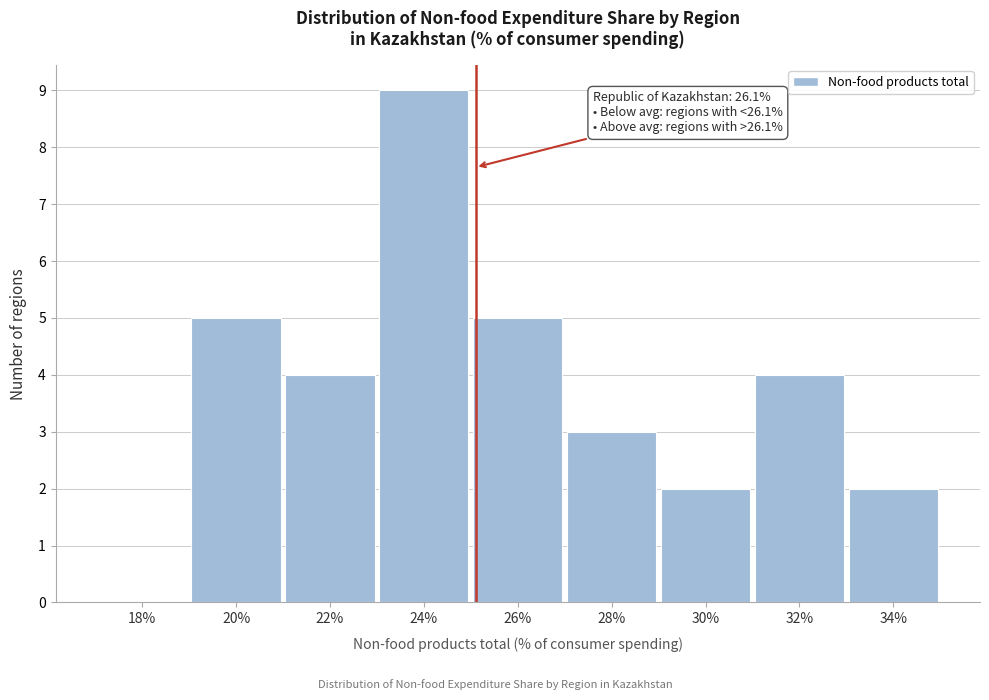

Reading left to right, what are all the values shown in this chart?

18%=0	20%=5	22%=4	24%=9	26%=5	28%=3	30%=2	32%=4	34%=2